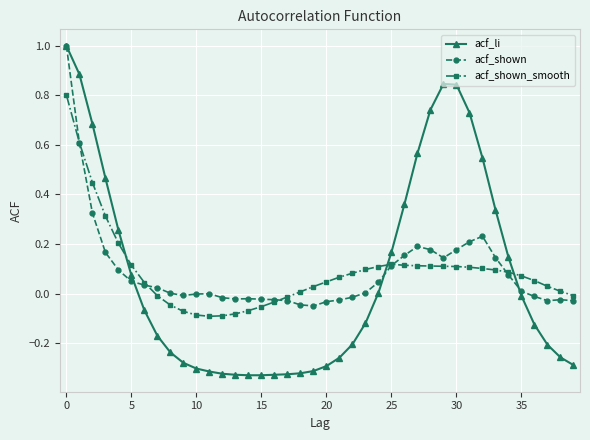

What is the highest value of the acf_shown series?

1.0